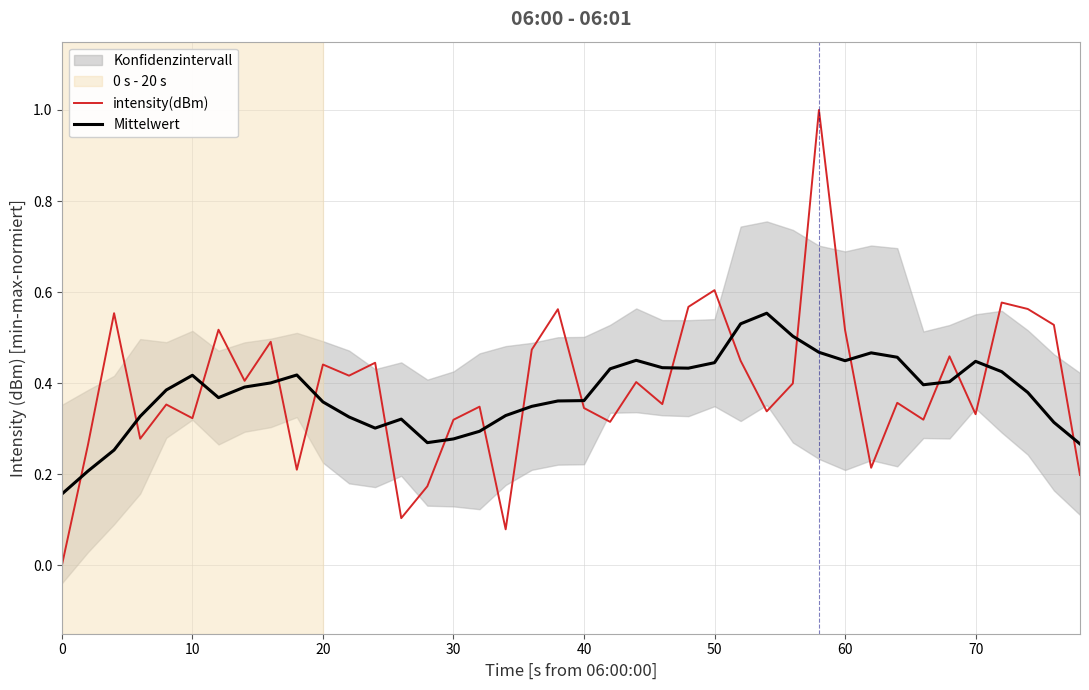

Which series ends up on top after the final intersection of intensity(dBm) and Mittelwert?

Mittelwert